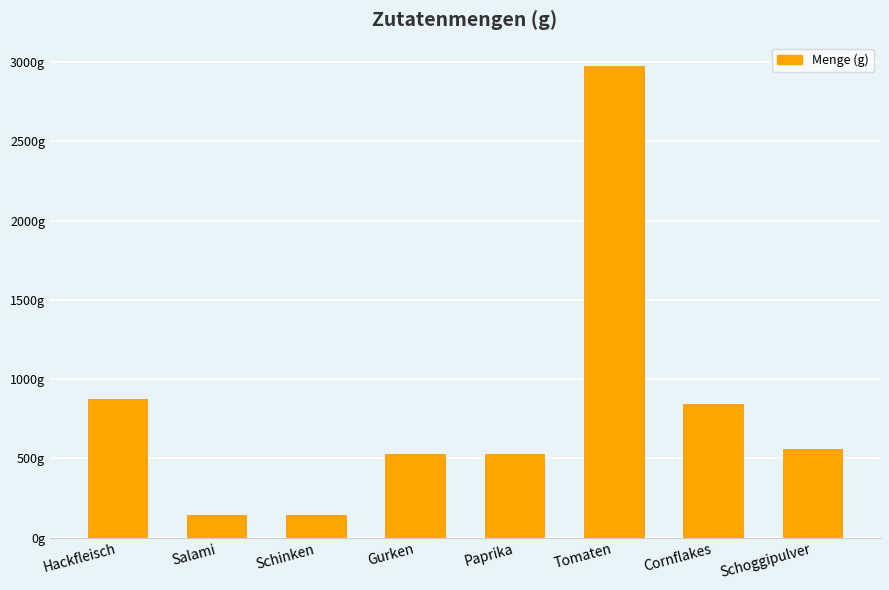

What is the ratio of the value at Schoggipulver to the value at Tomaten?

0.2